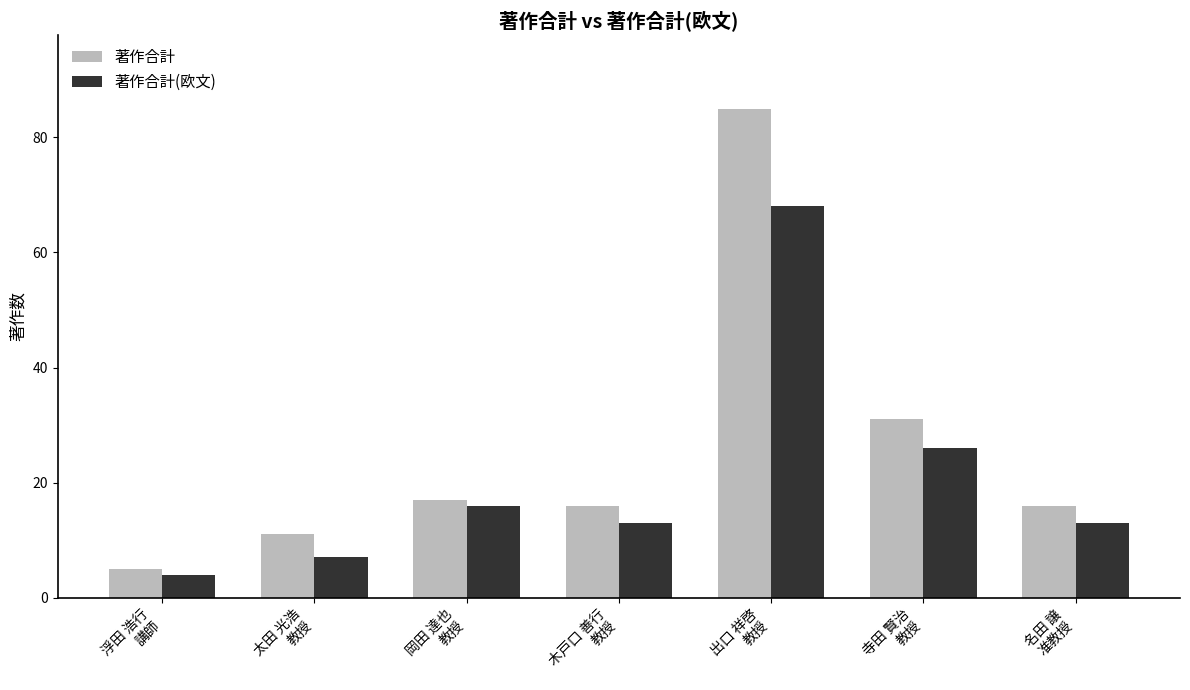

Where does the 著作合計 series first go above 16?

岡田 達也
教授